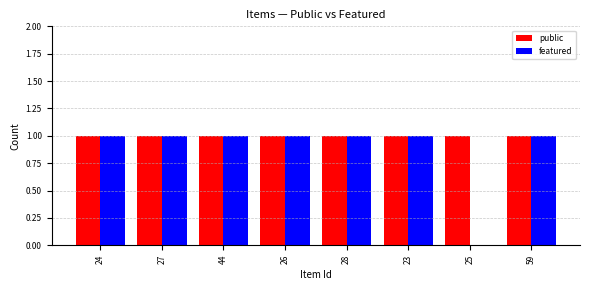

What are all the series names shown in the legend?

public, featured